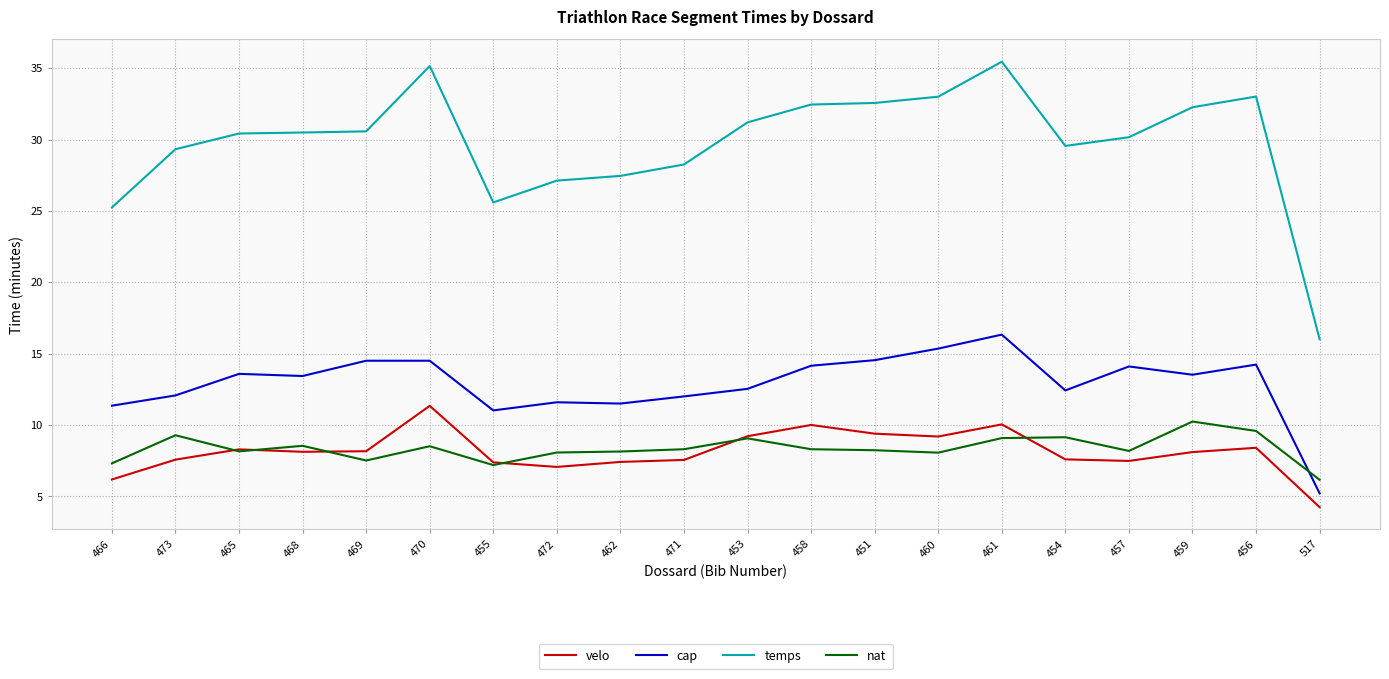

True or false: nat and cap cross at least once.

True